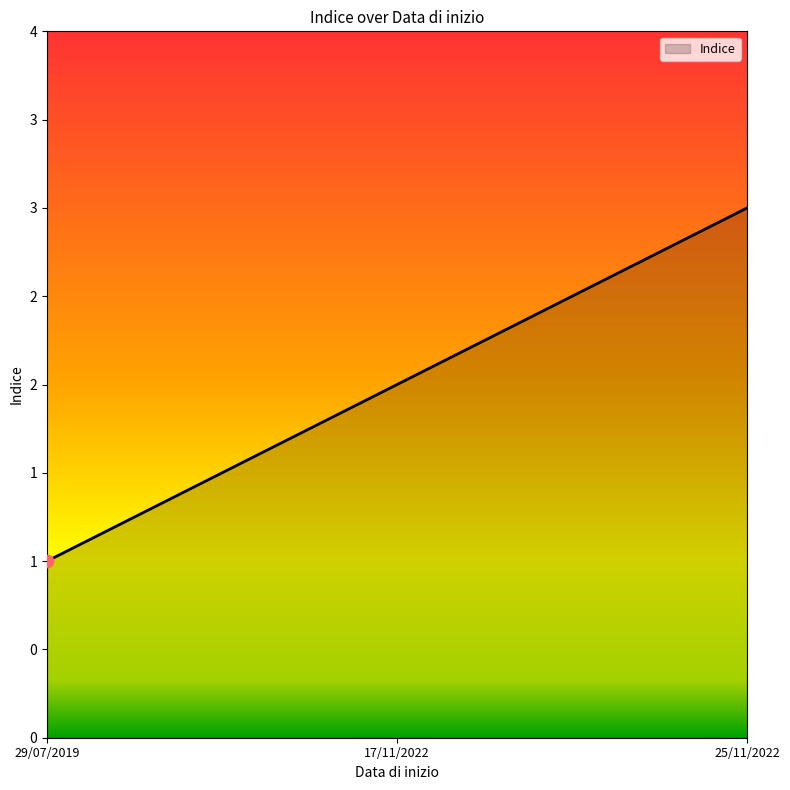

Between 17/11/2022 and 25/11/2022, which is larger?

25/11/2022